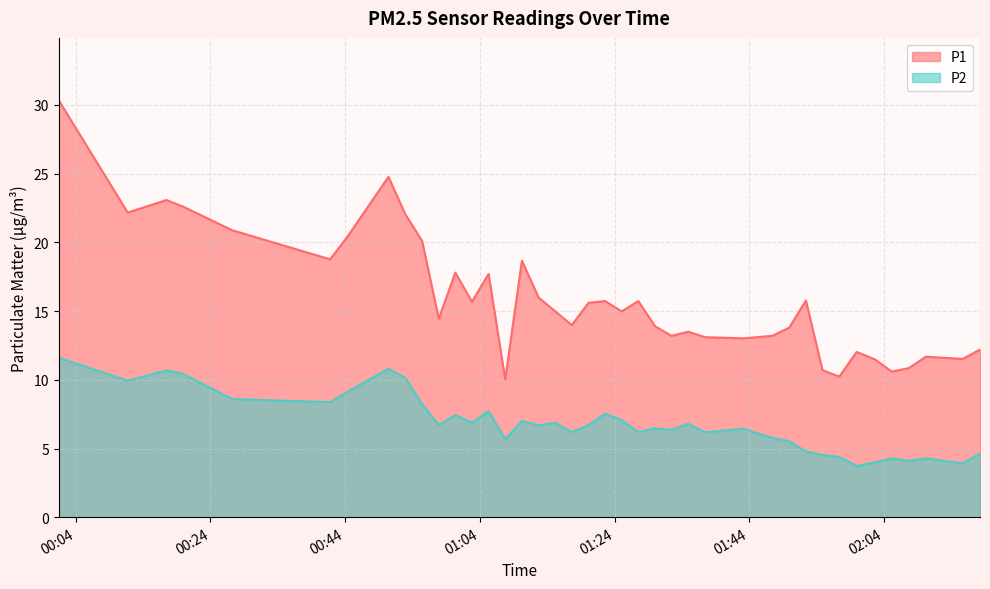

How many categories are shown in the chart?

40